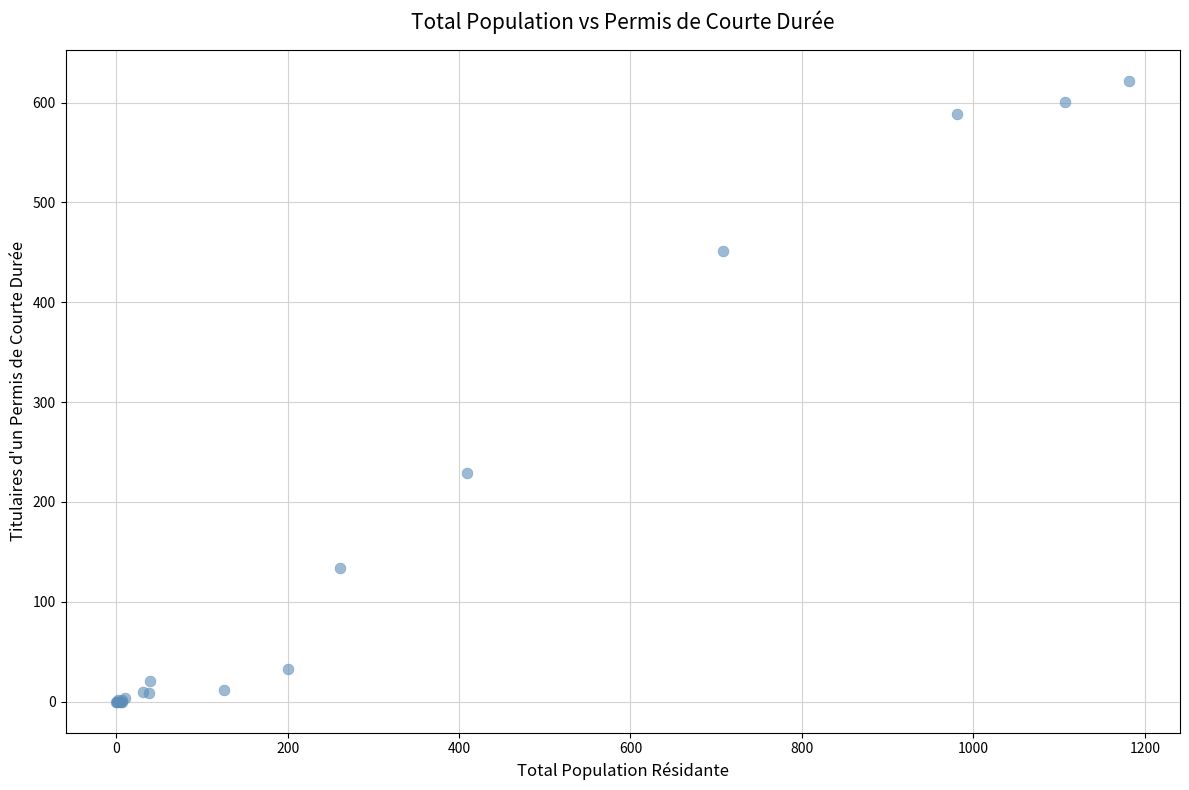

What Y value in the scatter plot is closest to 311?

229